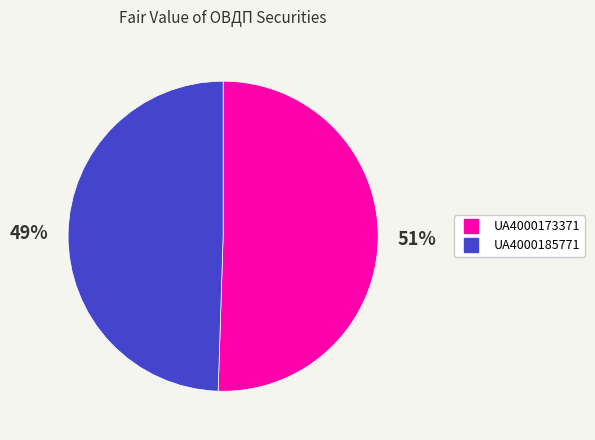

True or false: UA4000173371 accounts for 57% of the total.

False